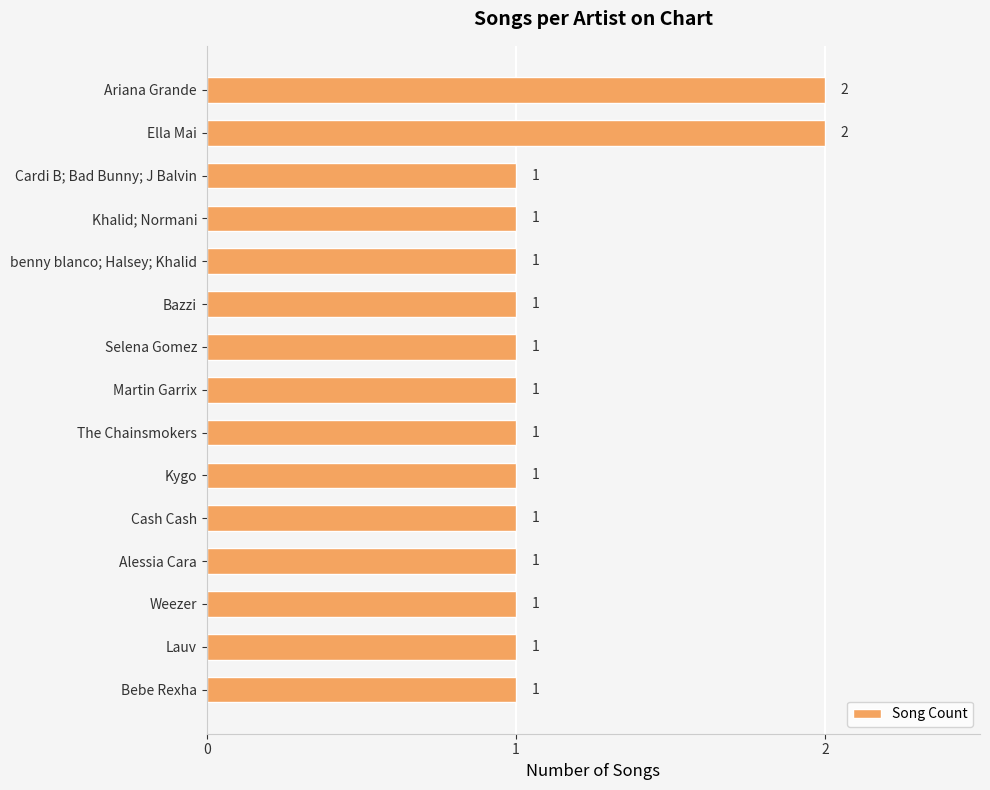

What is the label of the 14th bar from the bottom?

Ella Mai